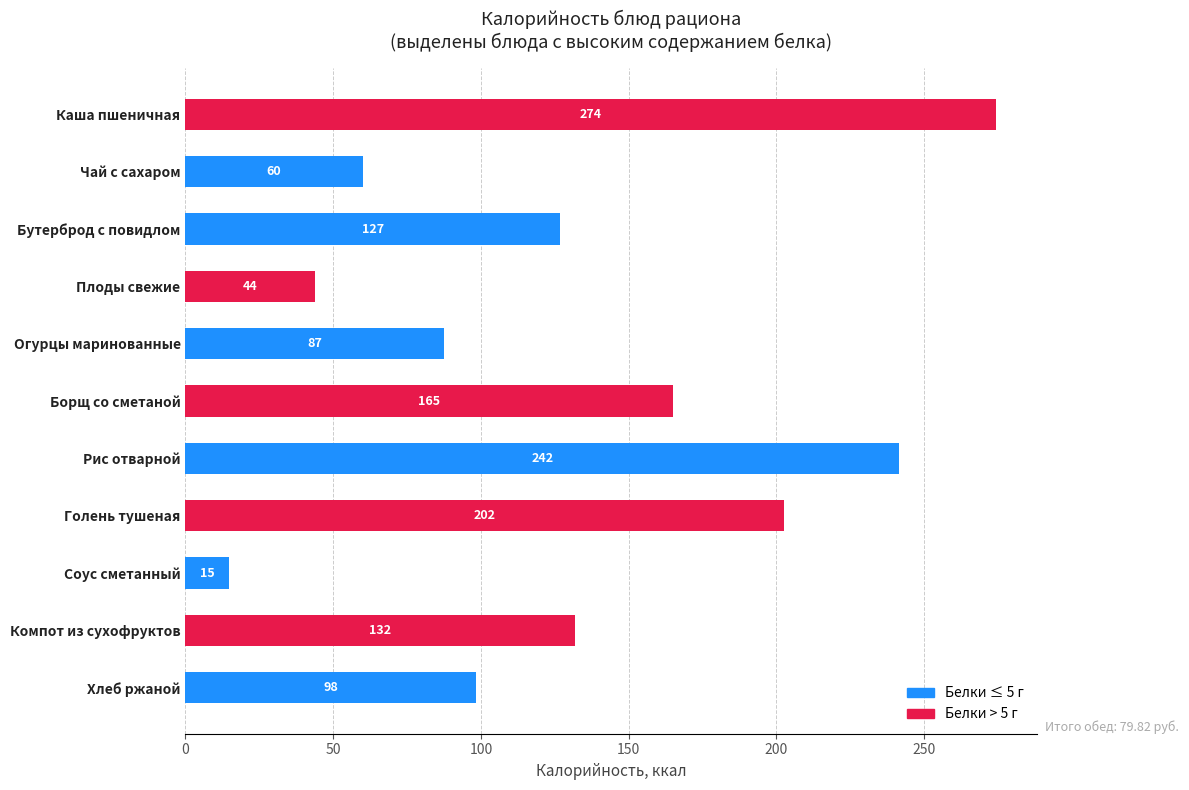

The chart shows a value of 126.9 at Бутерброд с повидлом. True or false?

True